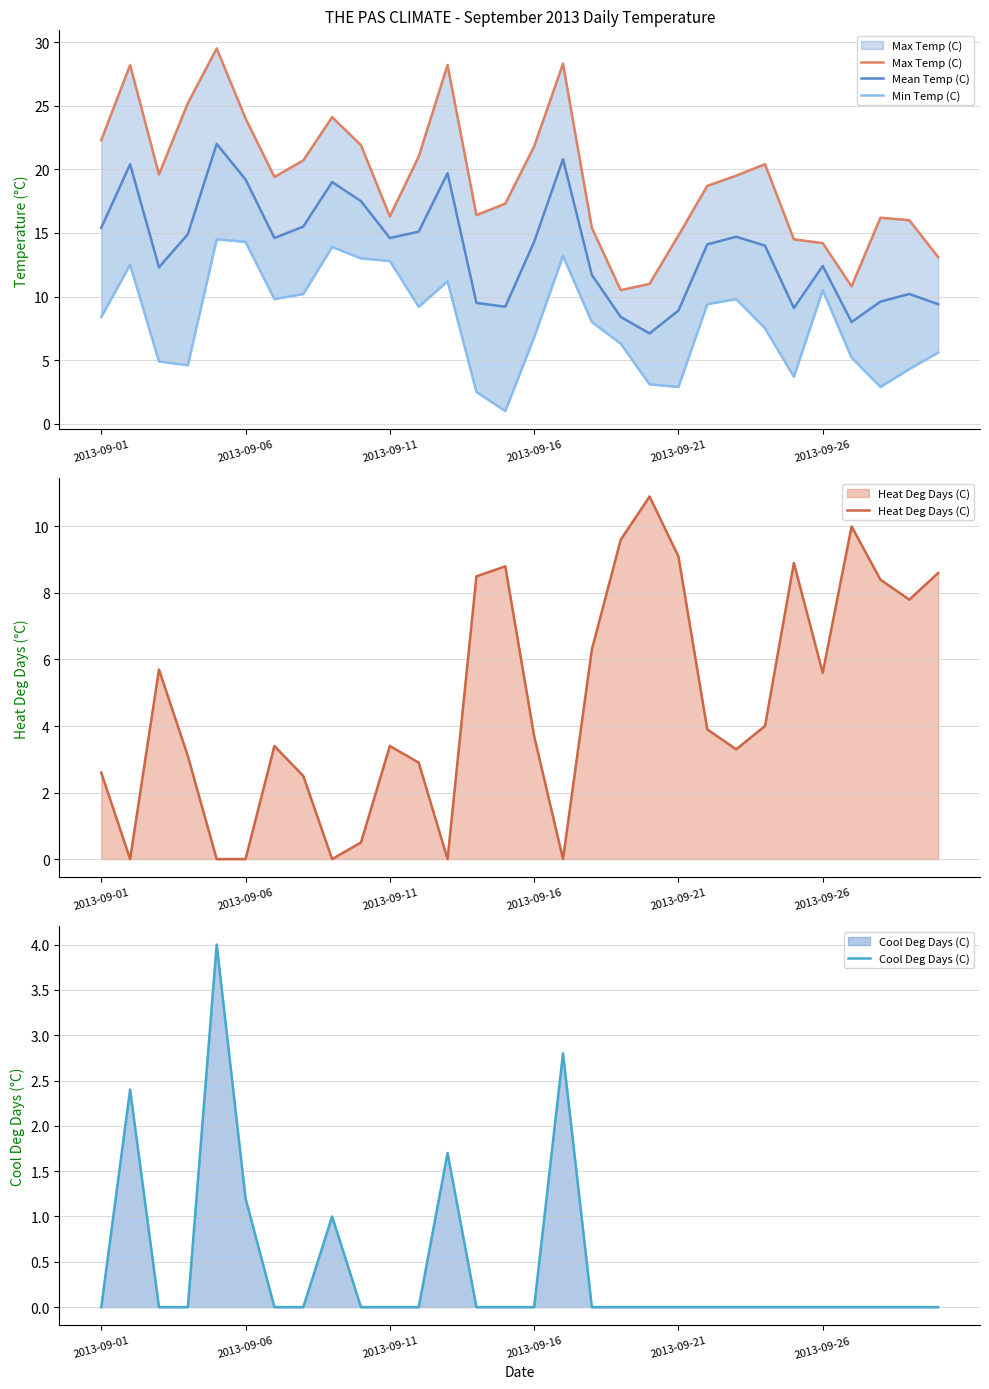

Where does the Min Temp (C) series first go above 8?

2013-09-01